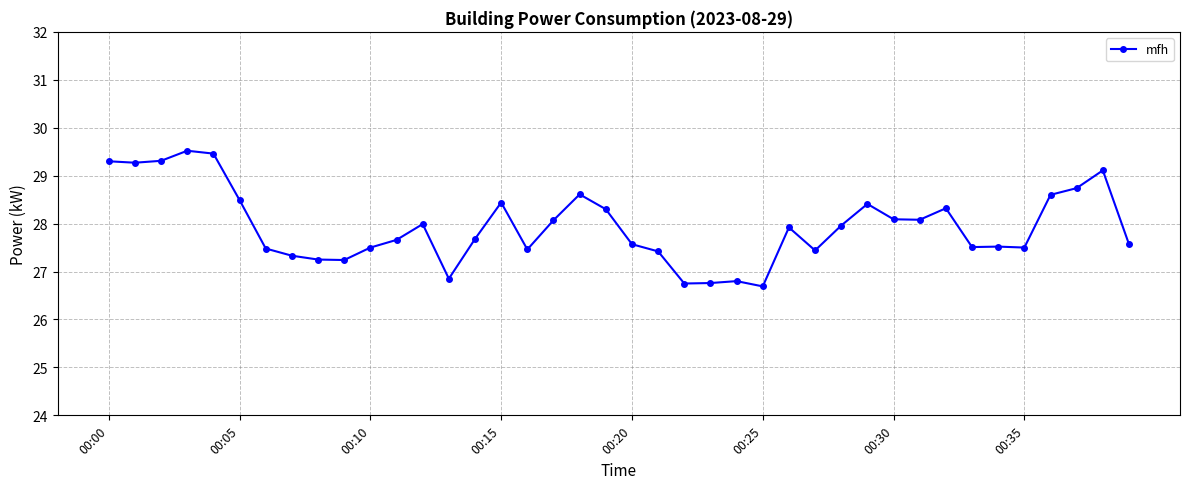

What is the smallest value displayed?

26.7